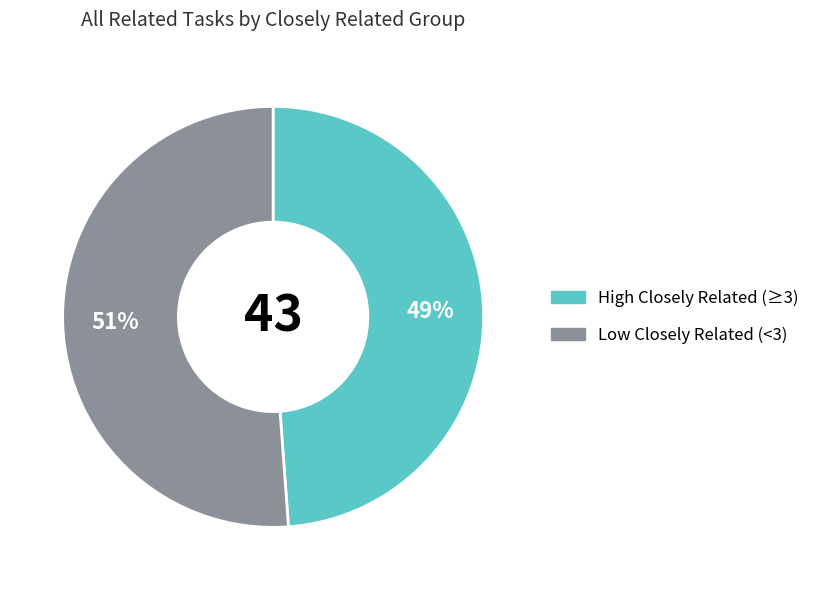

Does any single category account for the majority?

Yes